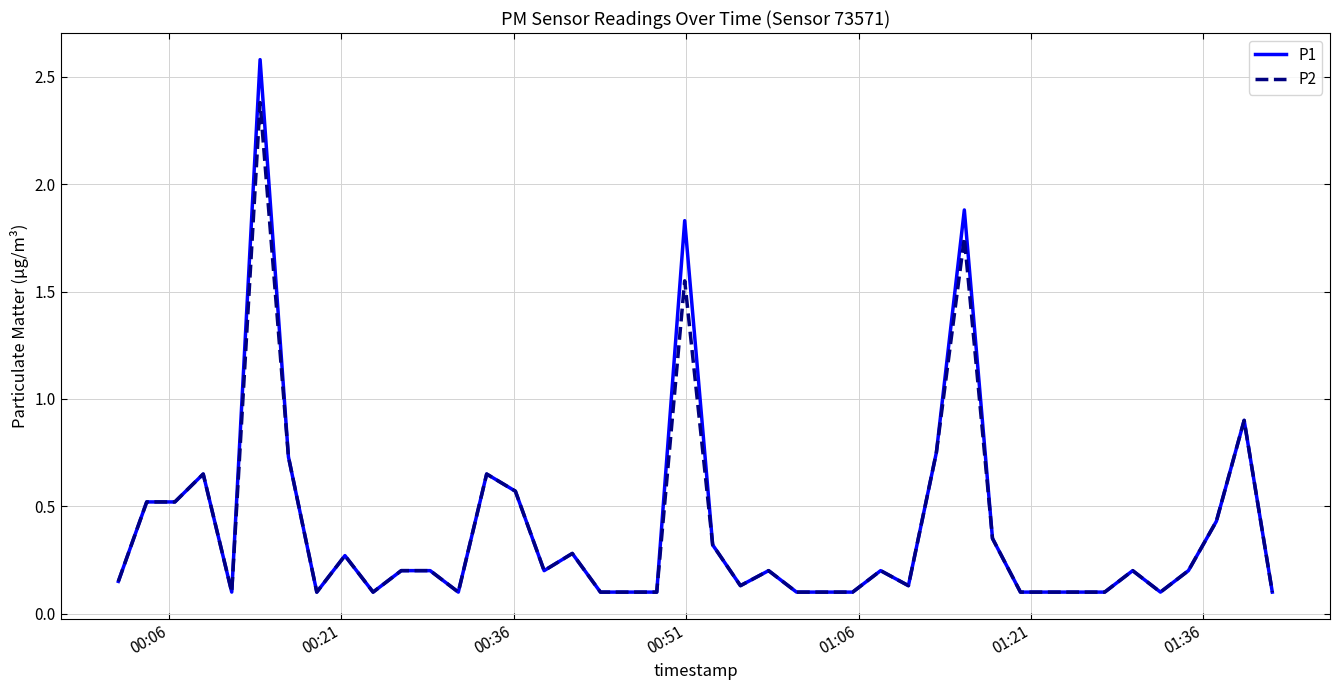

Rank the series by their maximum value, from highest to lowest.

P1, P2